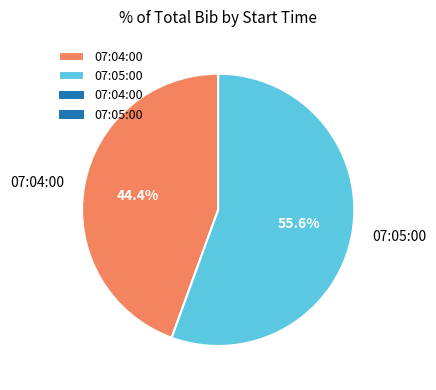

To the nearest percent, what is the difference between the largest and smallest slice percentages?

11%